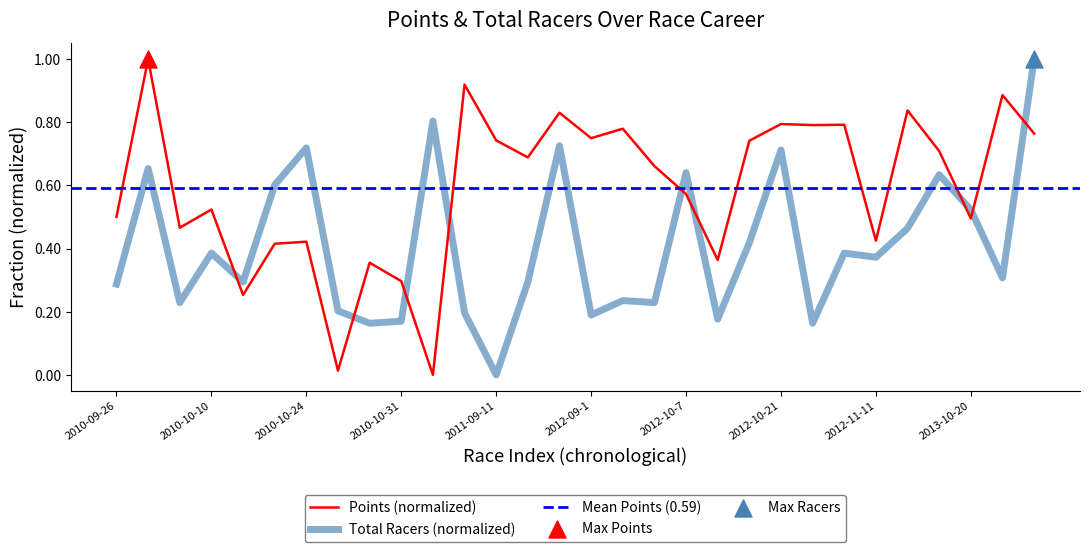

Which series contains the highest Y value?

Points